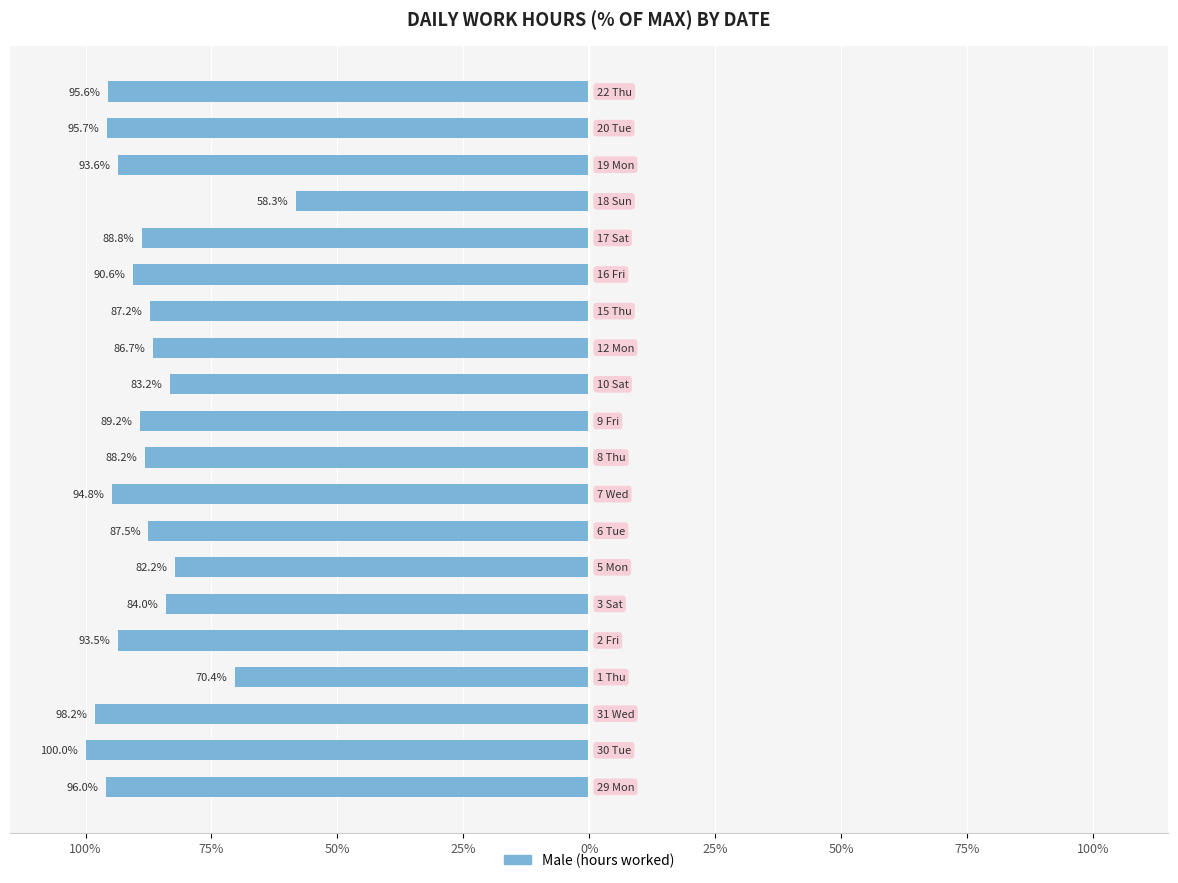

What is the sum of all values?

-1763.6